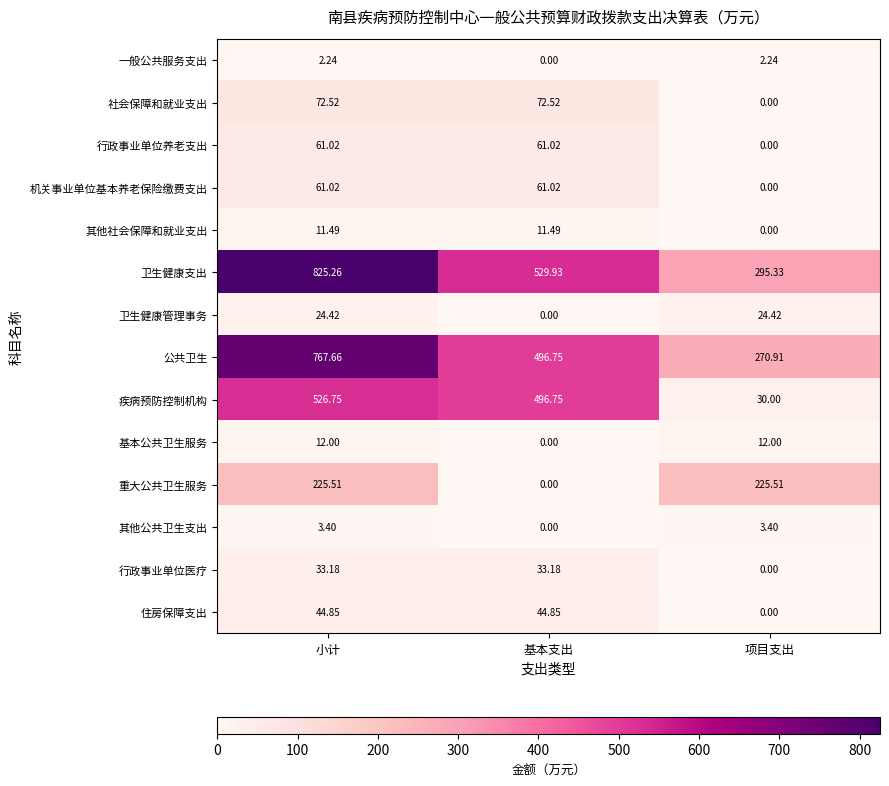

Count the number of categories in the chart.

3